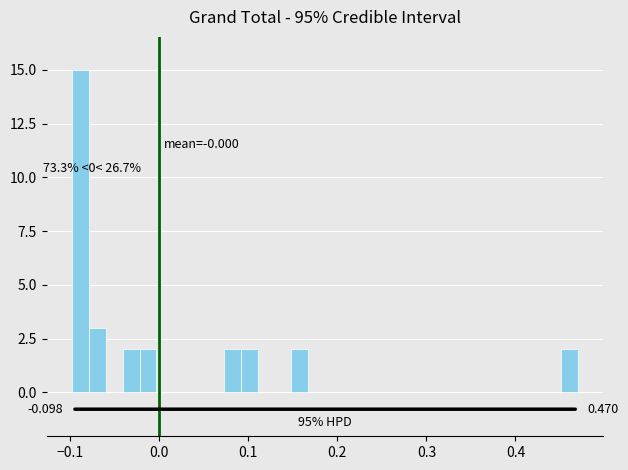

Read against the x-axis, roughly where is the centre of the tallest bar?

-0.09